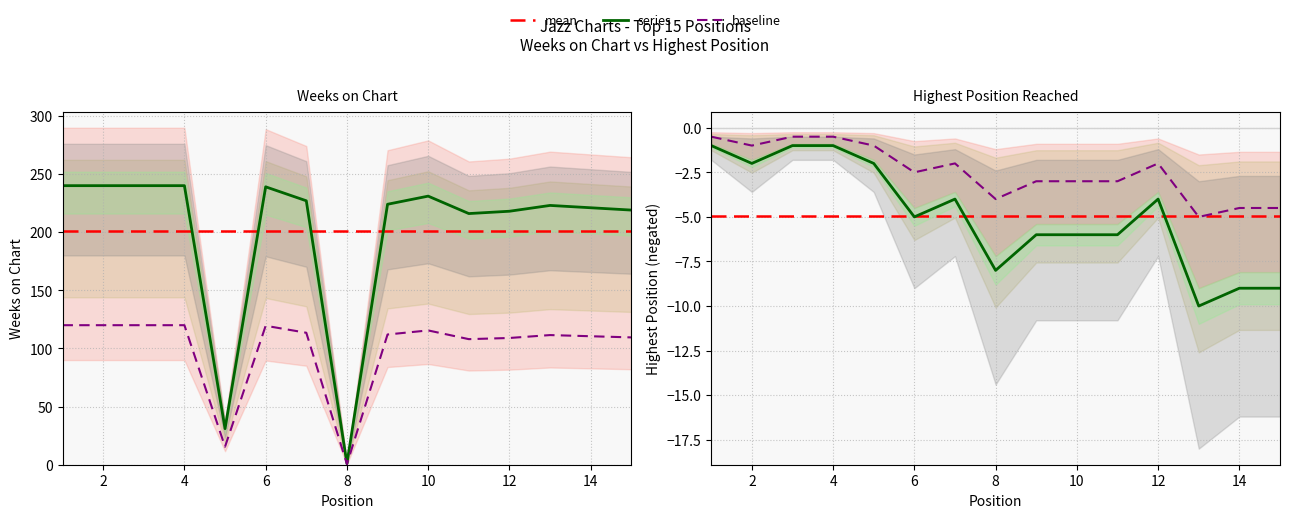

What is the maximum value shown in the chart?

240.0